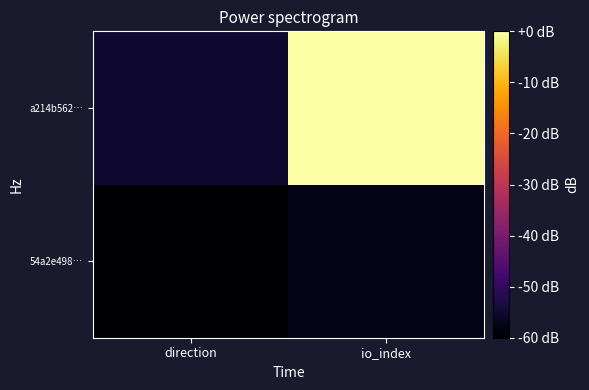

At io_index, list the series in order from smallest to largest.

54a2e498…, a214b562…